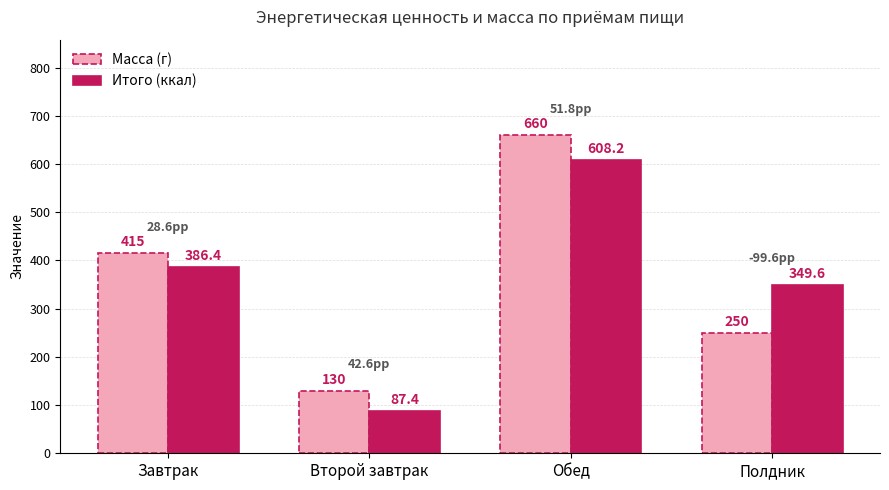

Reading left to right, transcribe all the data shown in this chart.

Масса (г): 415.0	130.0	660.0	250.0
Итого (ккал): 386.4	87.4	608.2	349.6